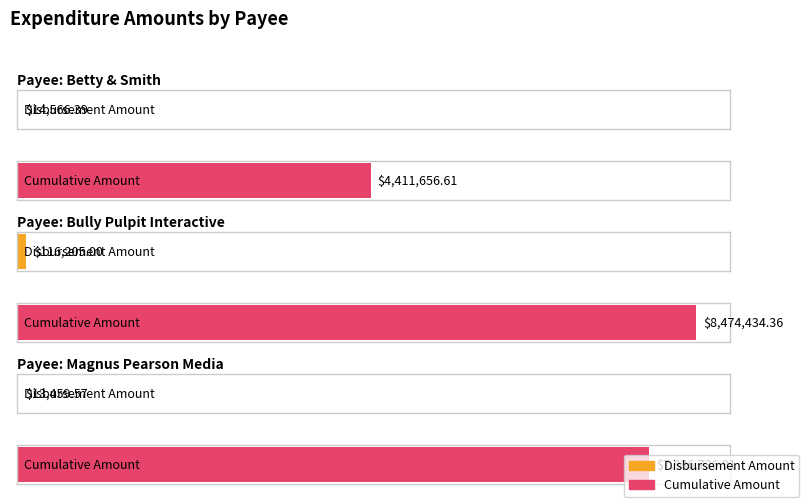

At which label is the value closest to 64832?

Betty & Smith